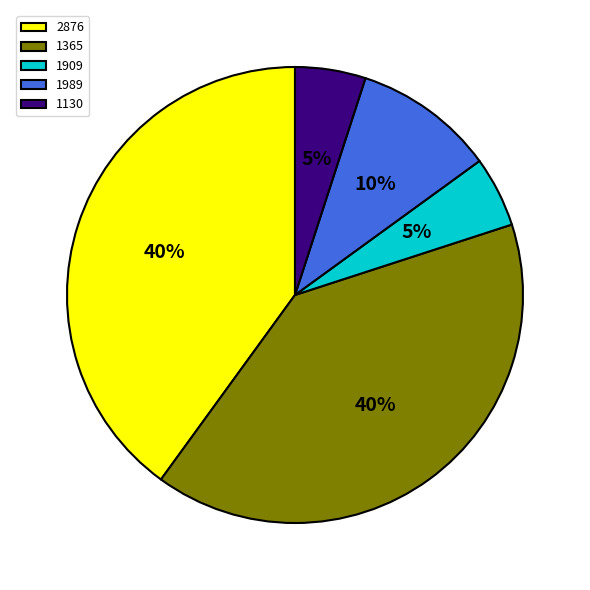

Is the sum of 1909 and 1130 greater than half?

No